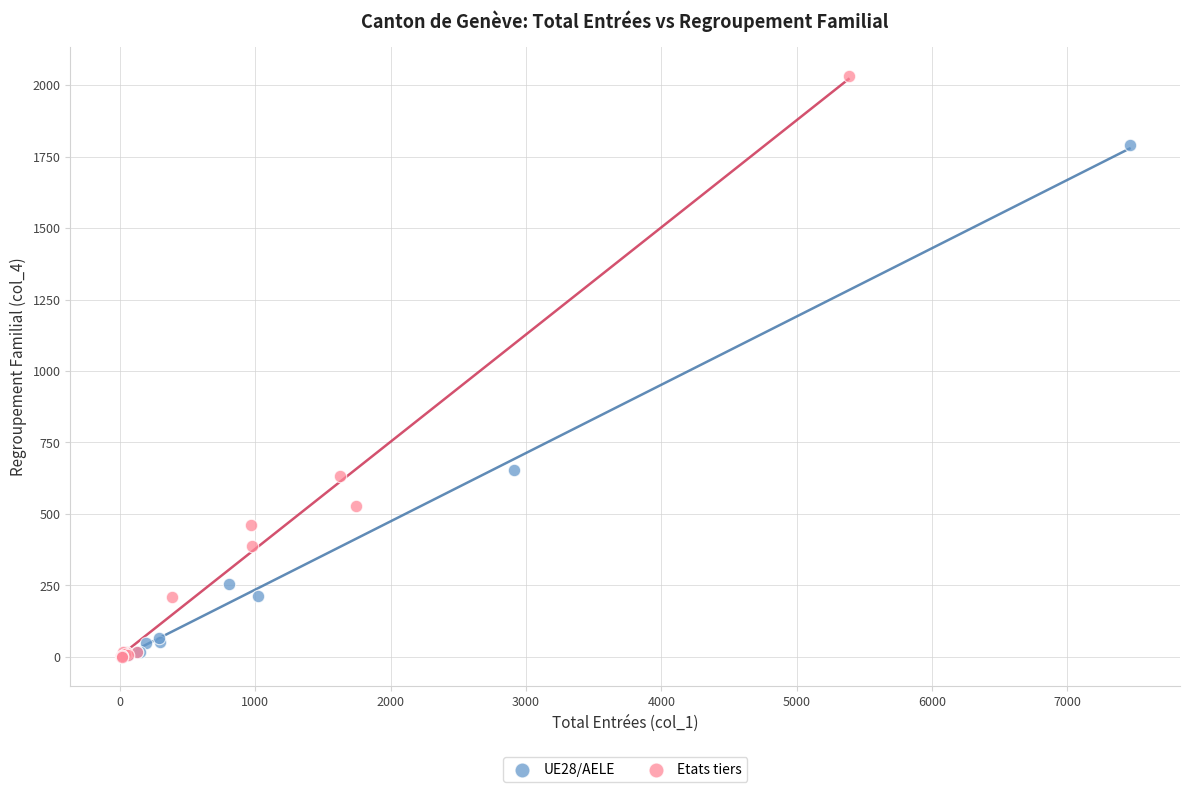

What are all the series names shown in the legend?

UE28/AELE, Etats tiers